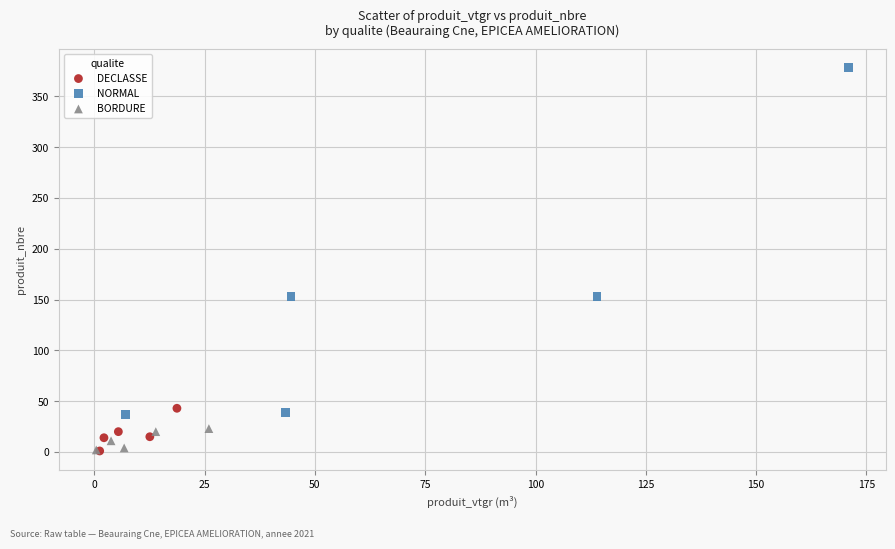

Which series contains the highest Y value?

NORMAL